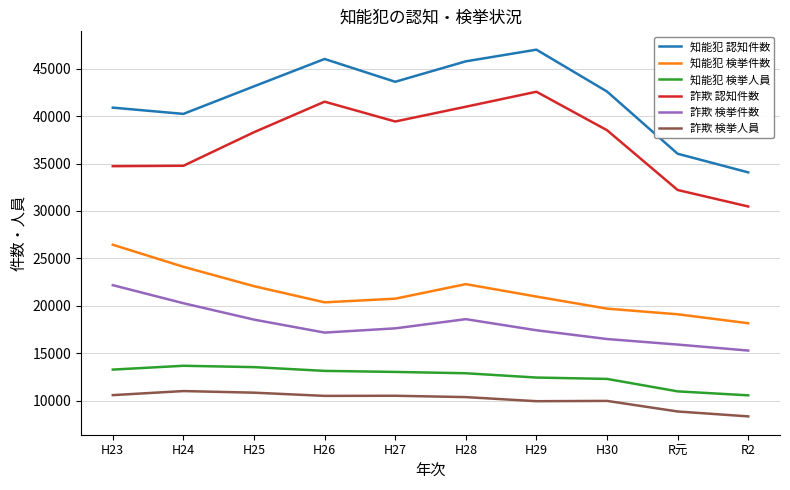

At which label does 詐欺 認知件数 reach its peak?

H29